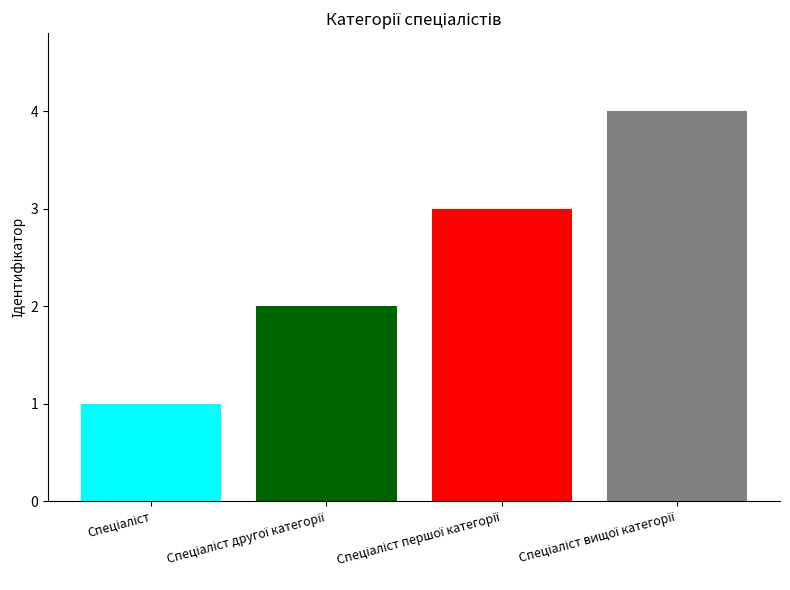

What is the maximum value shown in the chart?

4